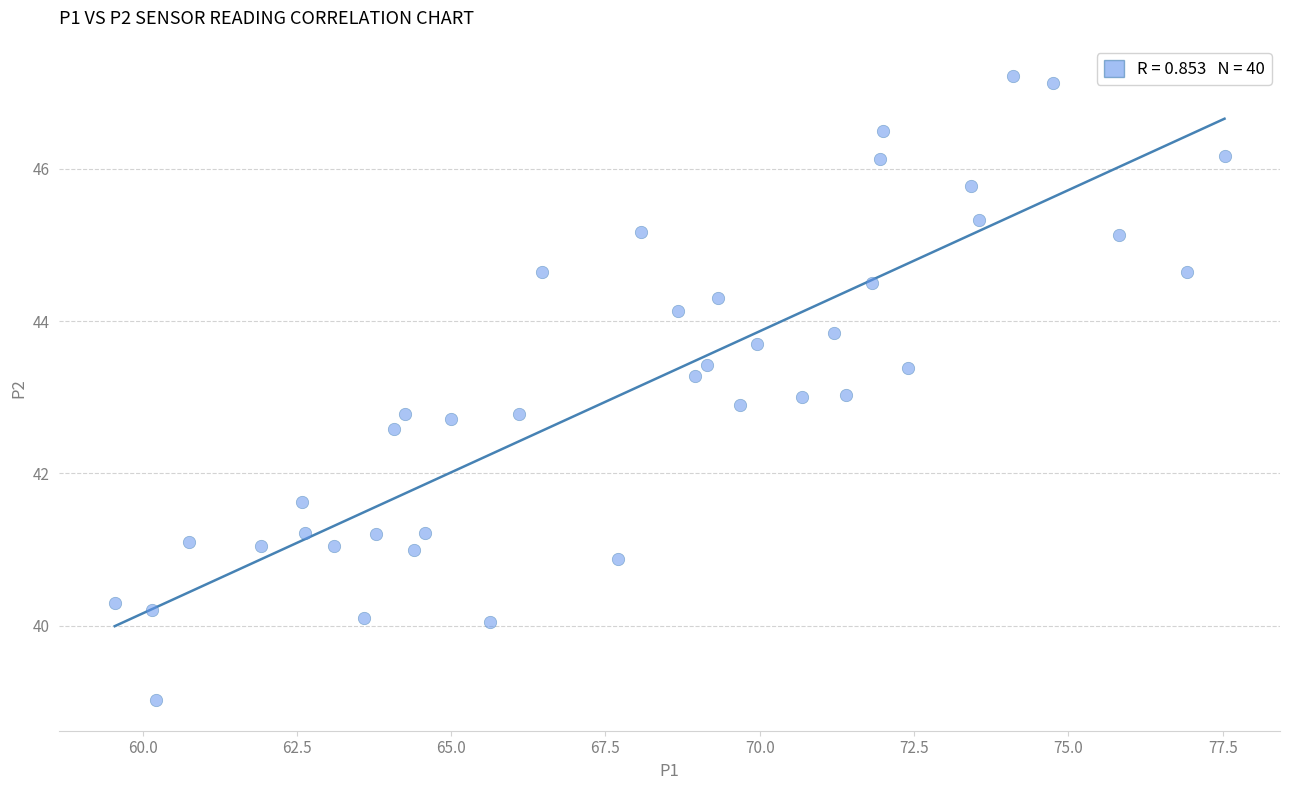

What is the range of X values (max minus min)?

18.0